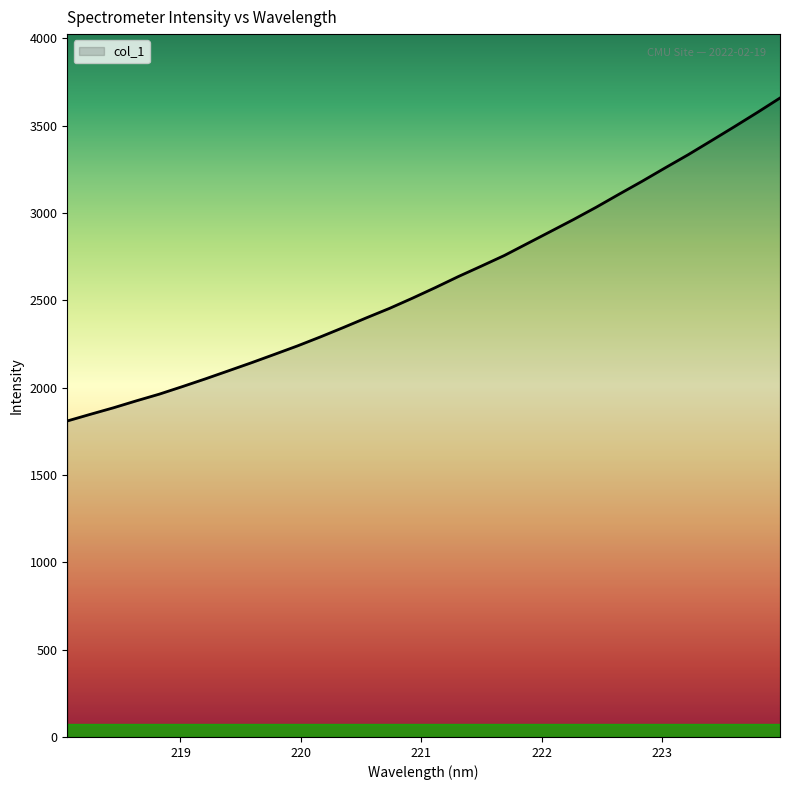

Does the chart have visible grid lines?

No